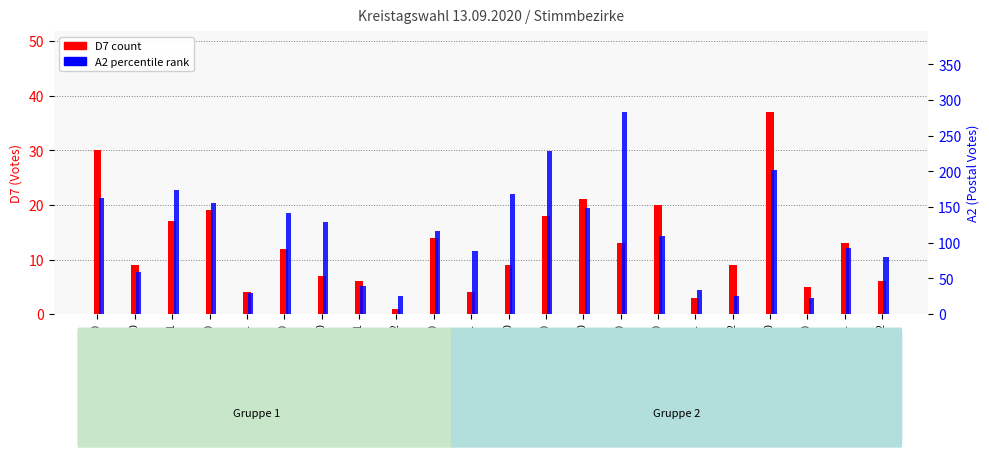

Reading right to left, transcribe all the data shown in this chart.

D7 (count): Sbz 132=6	Sbz 131=13	Sbz 130=5	Sbz 120=37	Sbz 112=9	Sbz 111=3	Sbz 110=20	Sbz 100=13	Sbz 090=21	Sbz 080=18	Sbz 070=9	Sbz 061=4	Sbz 060=14	Sbz 052=1	Sbz 051=6	Sbz 050=7	Sbz 040=12	Sbz 031=4	Sbz 030=19	Sbz 021=17	Sbz 020=9	Sbz 010=30
A2 (postal votes): Sbz 132=80	Sbz 131=93	Sbz 130=22	Sbz 120=202	Sbz 112=26	Sbz 111=34	Sbz 110=110	Sbz 100=283	Sbz 090=149	Sbz 080=228	Sbz 070=169	Sbz 061=88	Sbz 060=117	Sbz 052=25	Sbz 051=39	Sbz 050=129	Sbz 040=142	Sbz 031=30	Sbz 030=156	Sbz 021=174	Sbz 020=59	Sbz 010=162